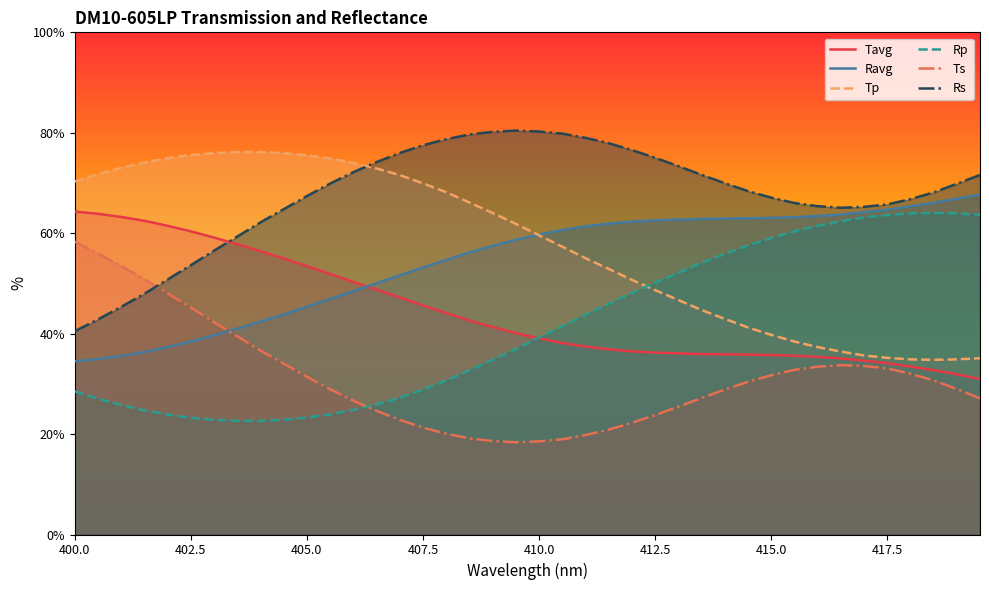

What is the spread (max minus min) of values at 412.5?

51.3